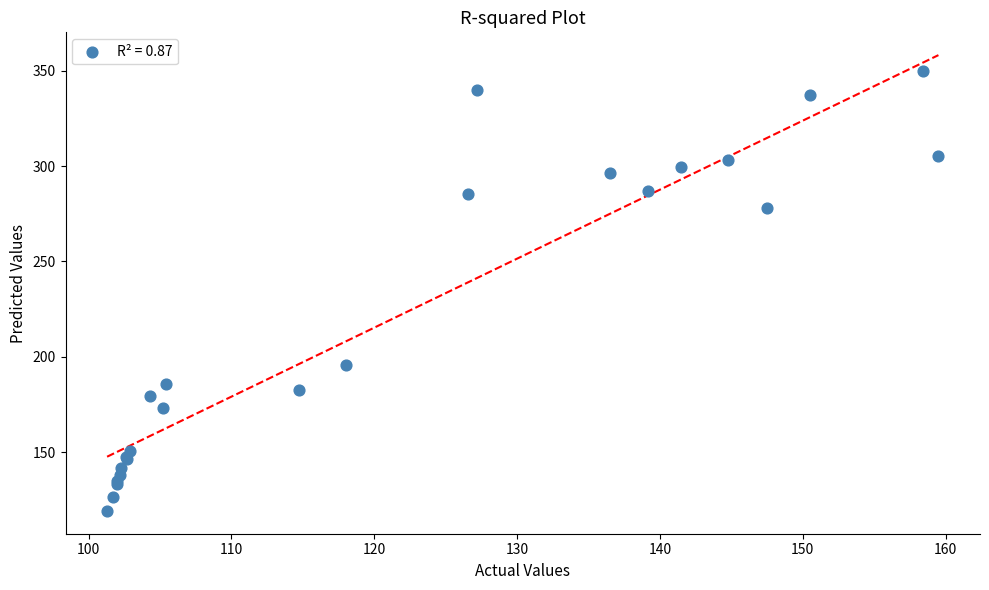

What Y value in the scatter plot is closest to 234?

195.7